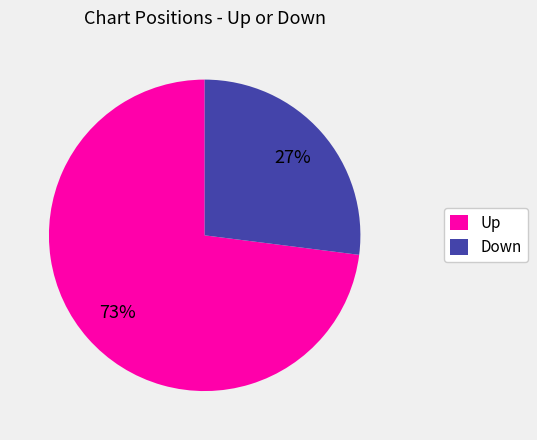

The Up slice represents 62% of the pie. True or false?

False